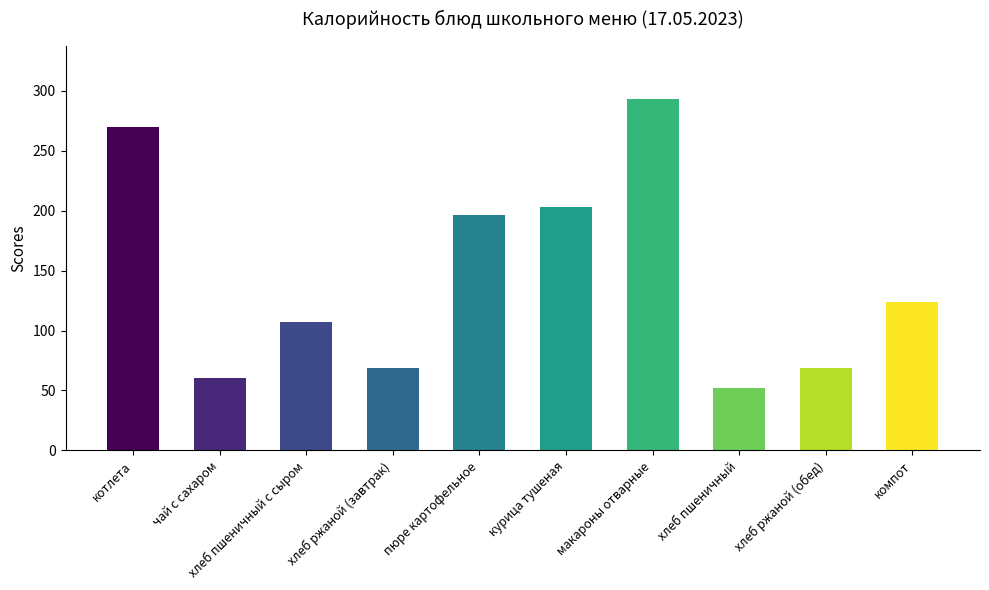

Where does the Цена series first go above 7?

котлета